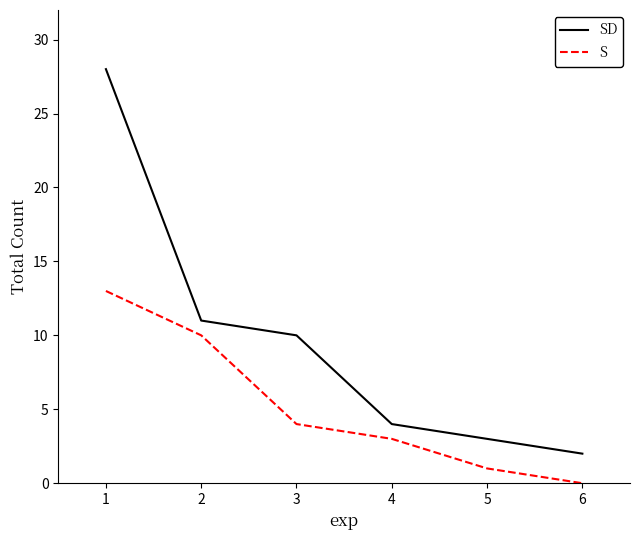

Rank the series by their maximum value, from lowest to highest.

S, SD